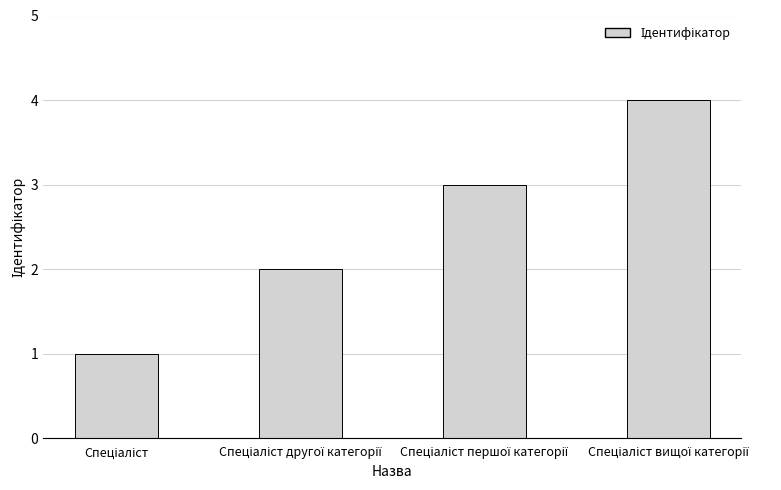

What is the greatest value displayed?

4